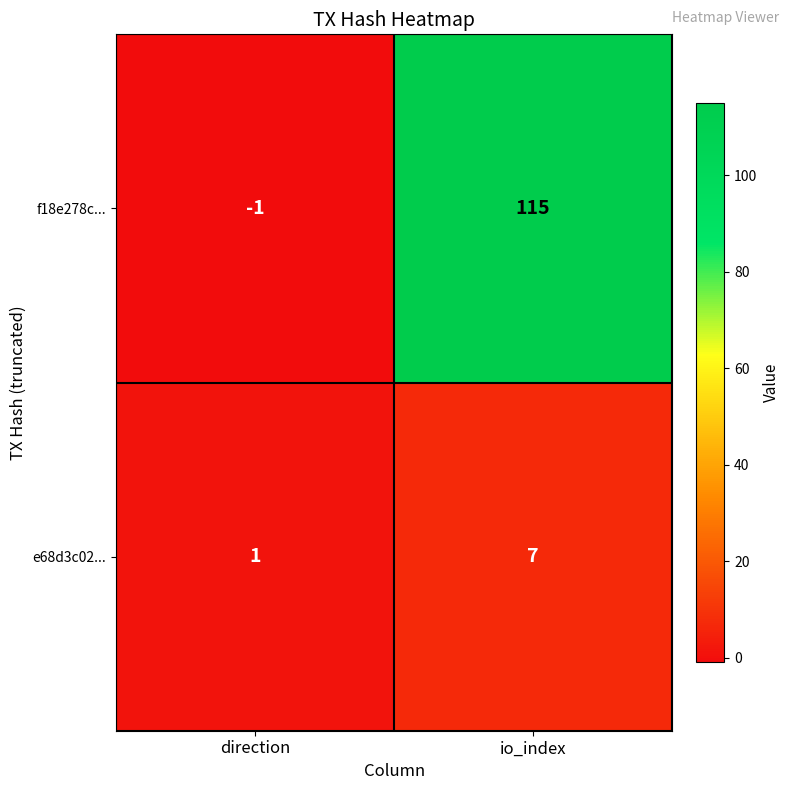

What is the greatest value displayed?

115